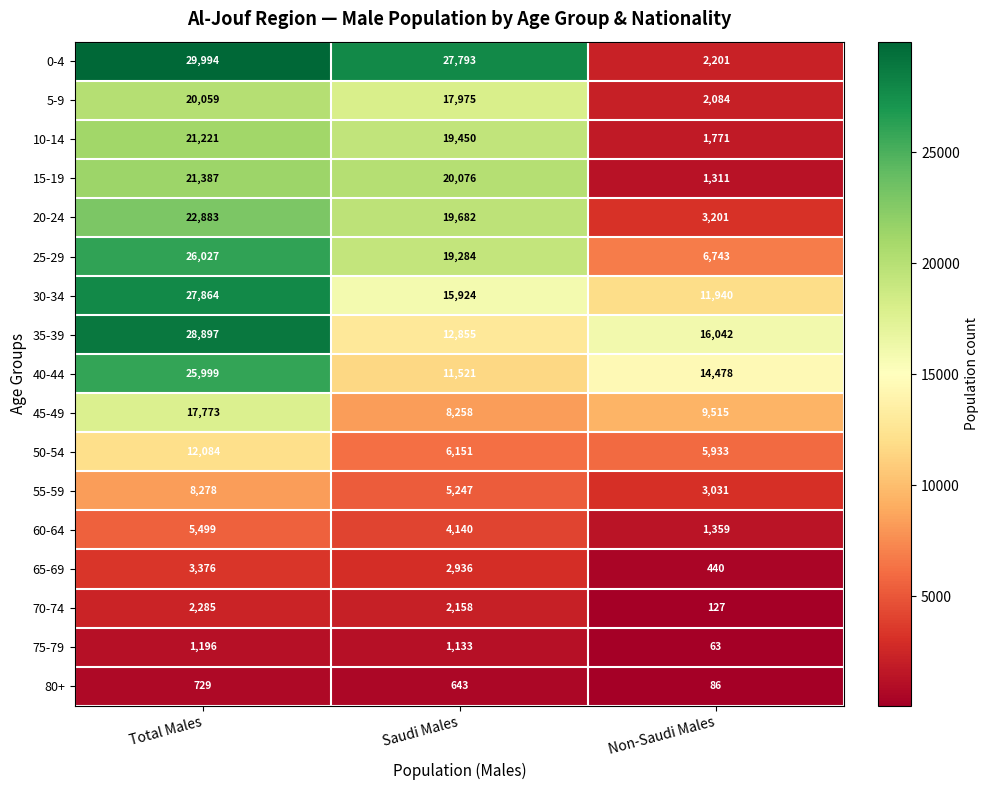

Is it true that 65-69 equals 440 at Non-Saudi Males?

True